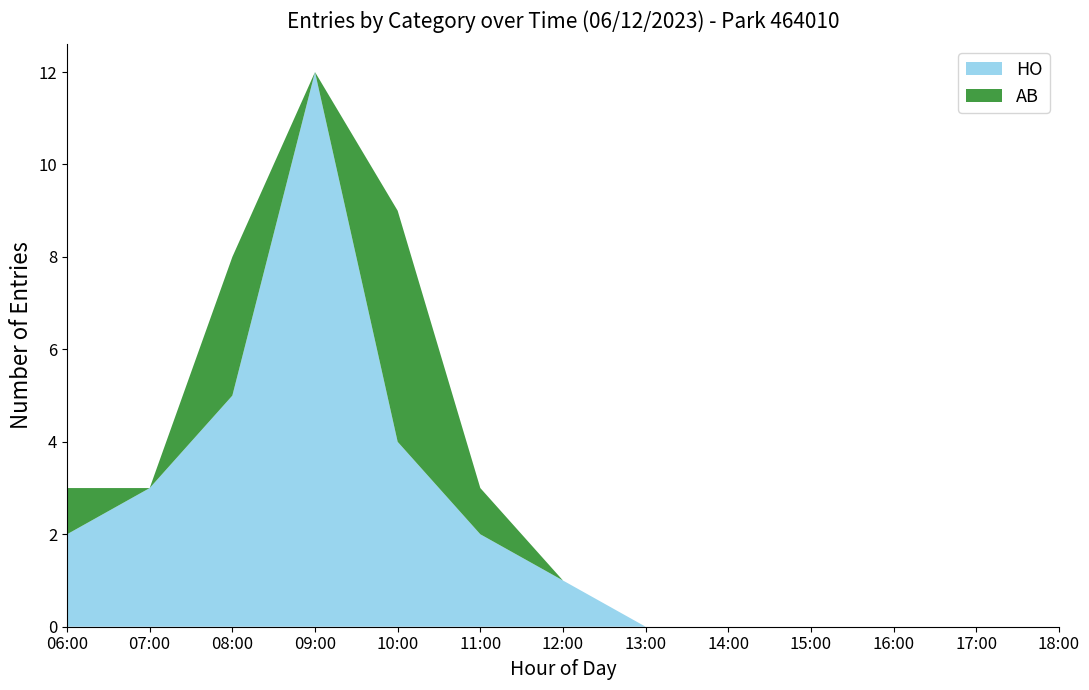

What is the maximum value for HO?

12